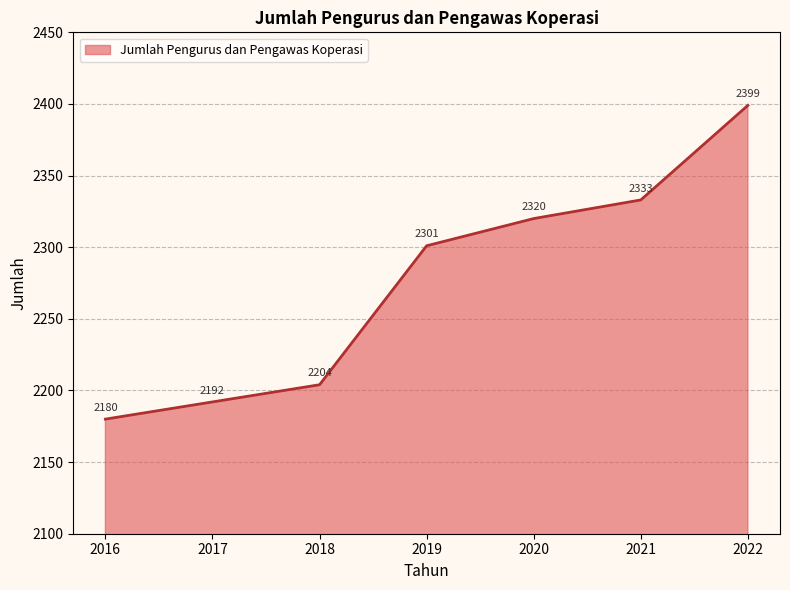

Reading left to right, extract all data points from this chart.

2016=2180	2017=2192	2018=2204	2019=2301	2020=2320	2021=2333	2022=2399